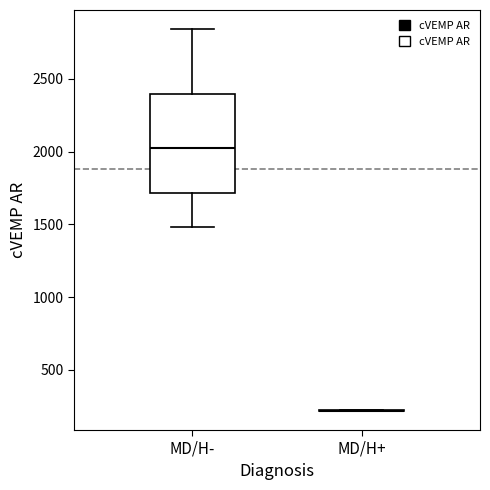

Reading left to right, read every box against the y-axis: the position of its median line, the range the box covers, and the ends of its whiskers. The values are not printed on the chart, so give them approximately, as read against the axis.

MD/H-: median 2000, box 1700 to 2400, whiskers 1500 to 2850
MD/H+: box collapsed to a line at 200, whiskers 200 to 200